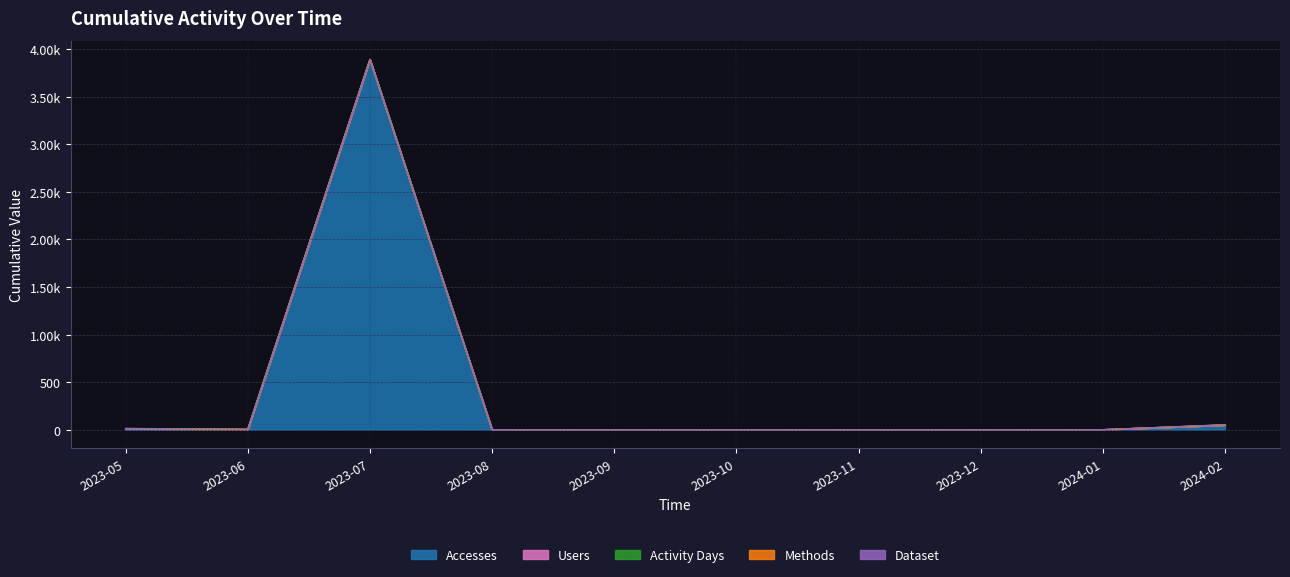

At 2023-11, list the series in order from smallest to largest.

Accesses, Users, Activity Days, Methods, Dataset